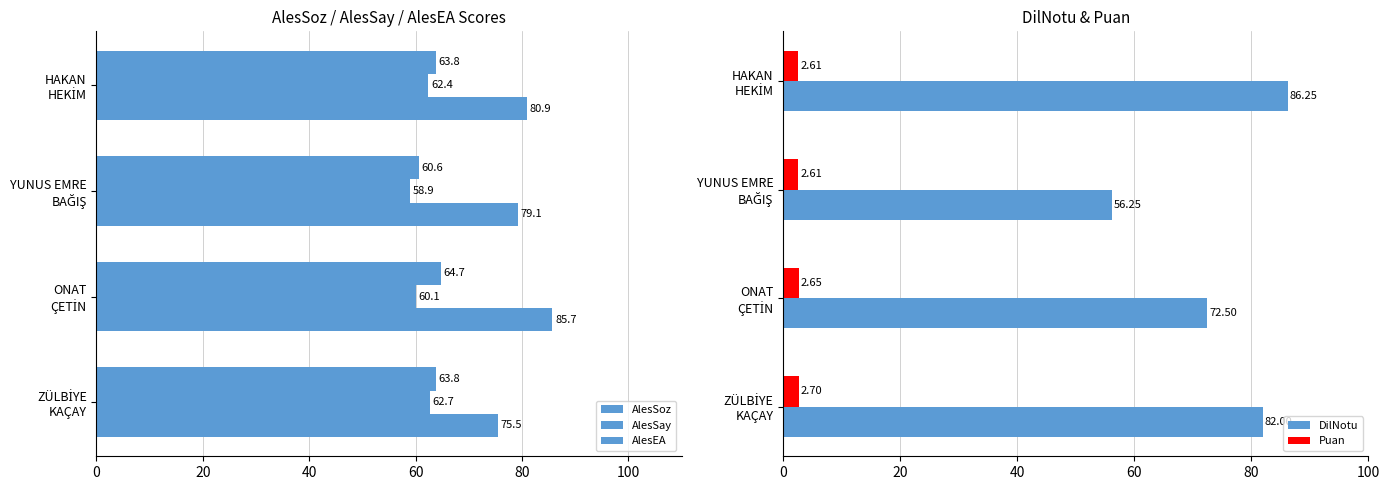

What is the difference between the maximum and minimum values in the DilNotu series?

30.0